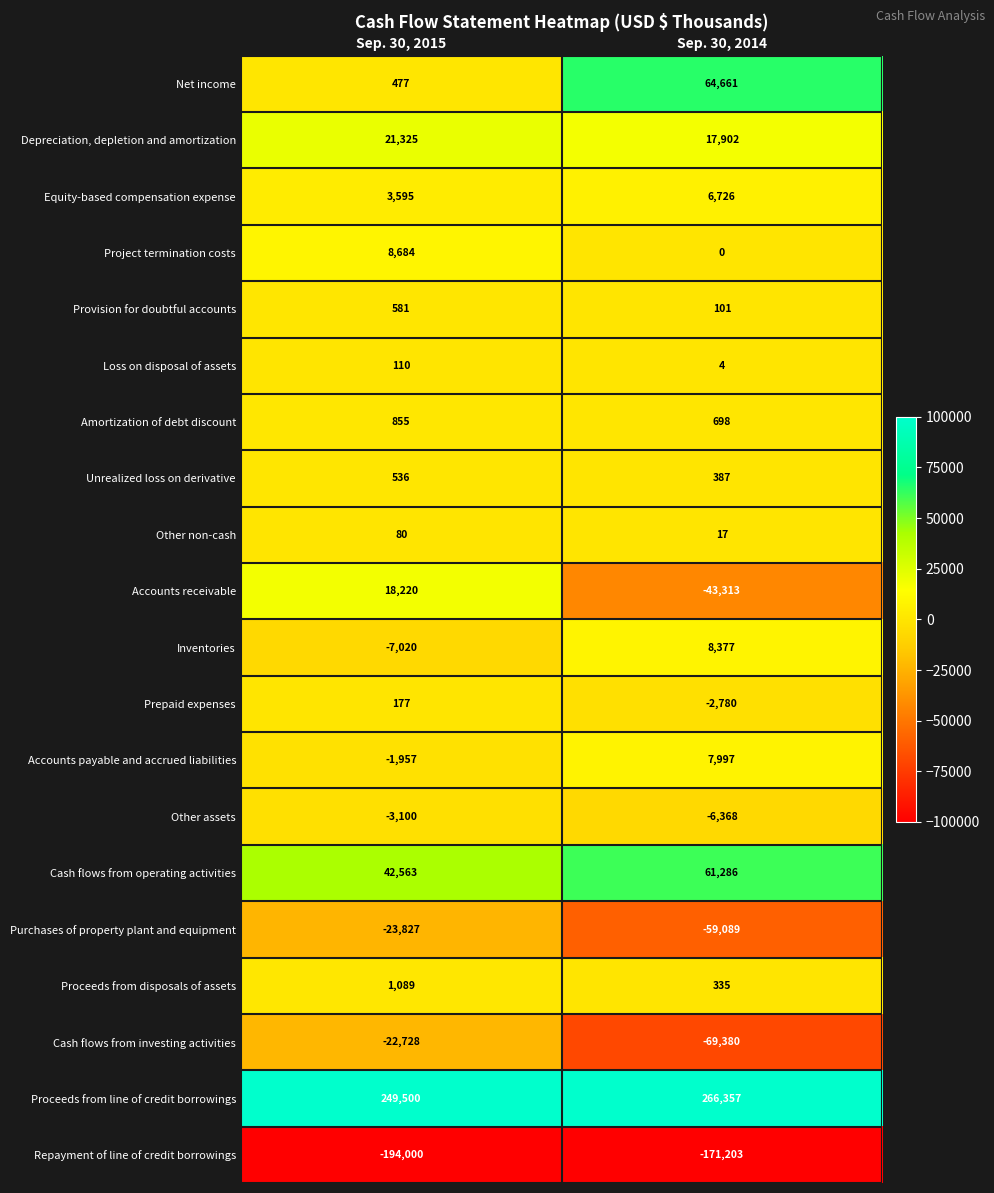

What is the sum of all Other assets values?

-9468